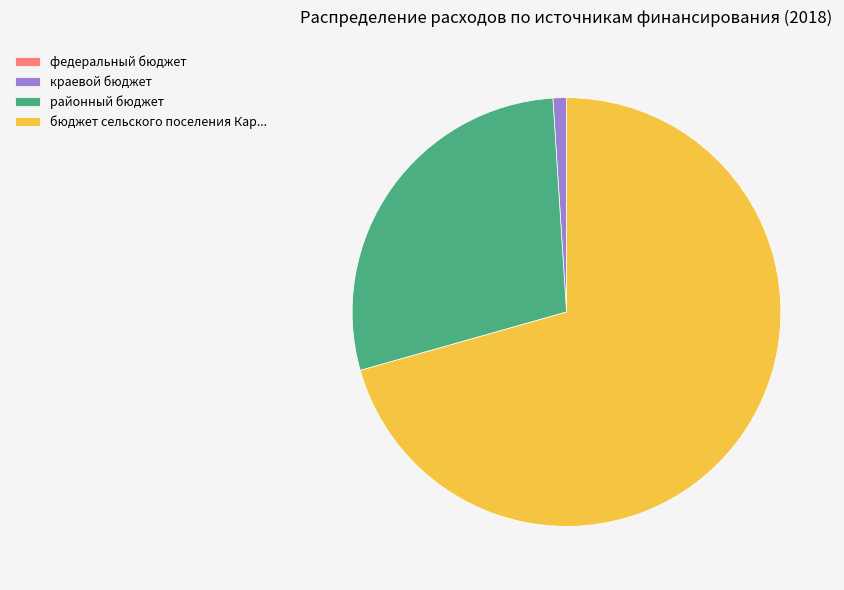

Which category has the biggest portion of the pie?

бюджет сельского поселения Кар...